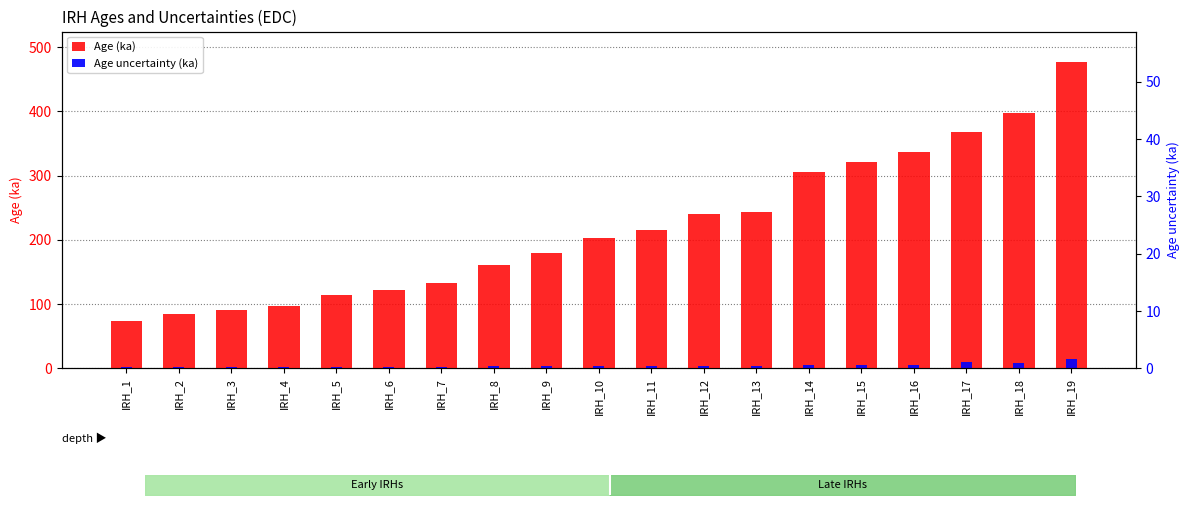

Which series has the largest total across all categories?

Age (ka)